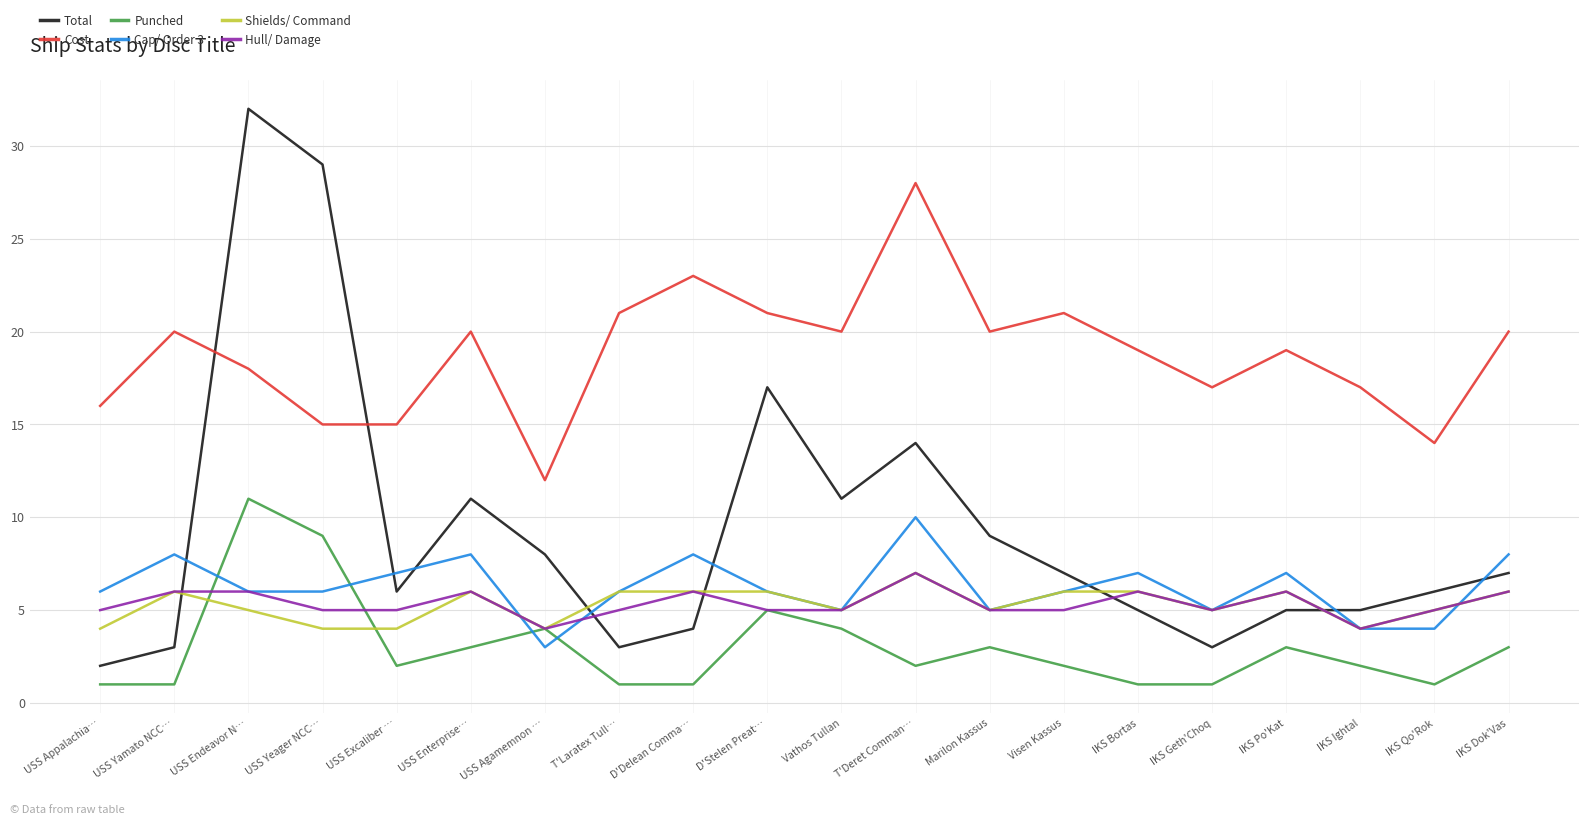

After their last crossing, which series has the higher values: Hull/ Damage or Total?

Total